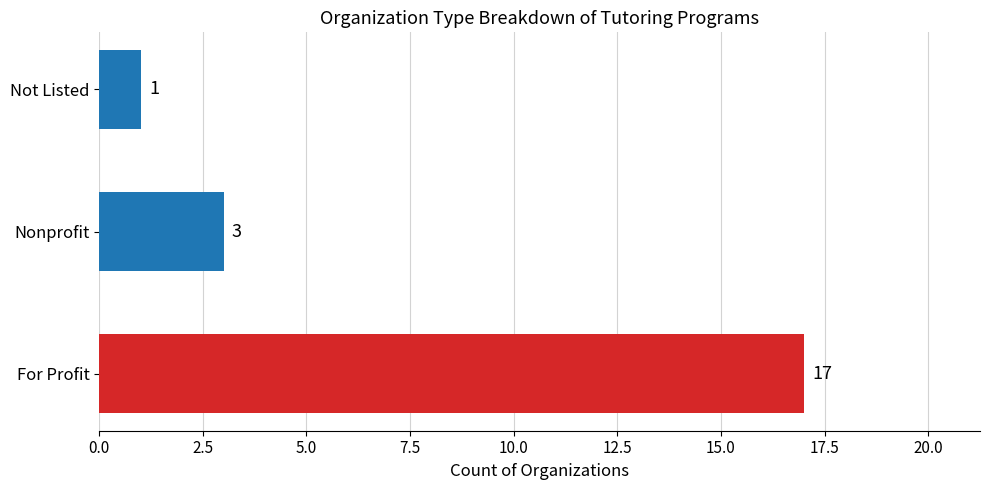

Count the number of data series in this chart.

1